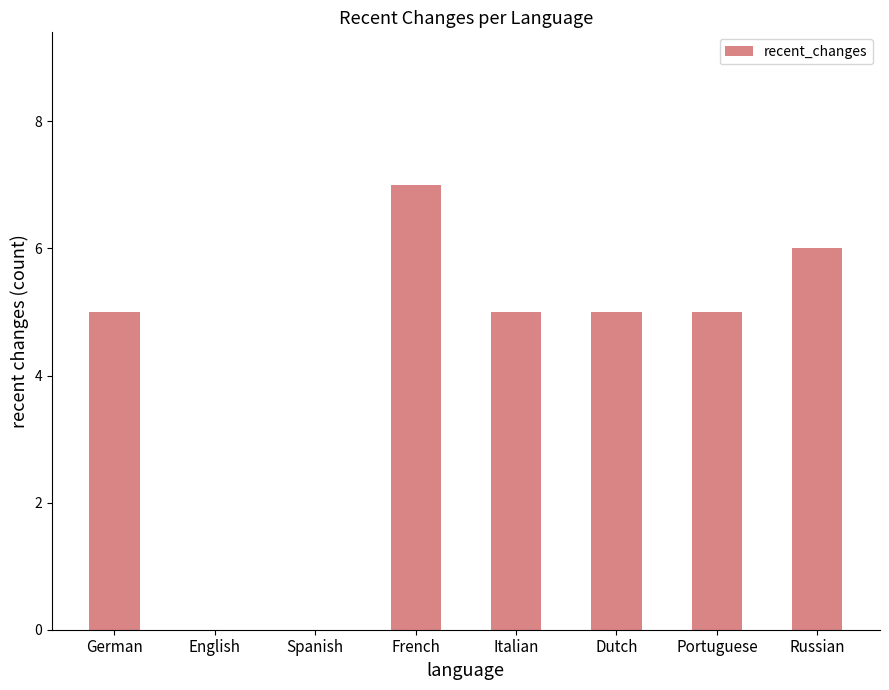

What is the sum of all values?

33